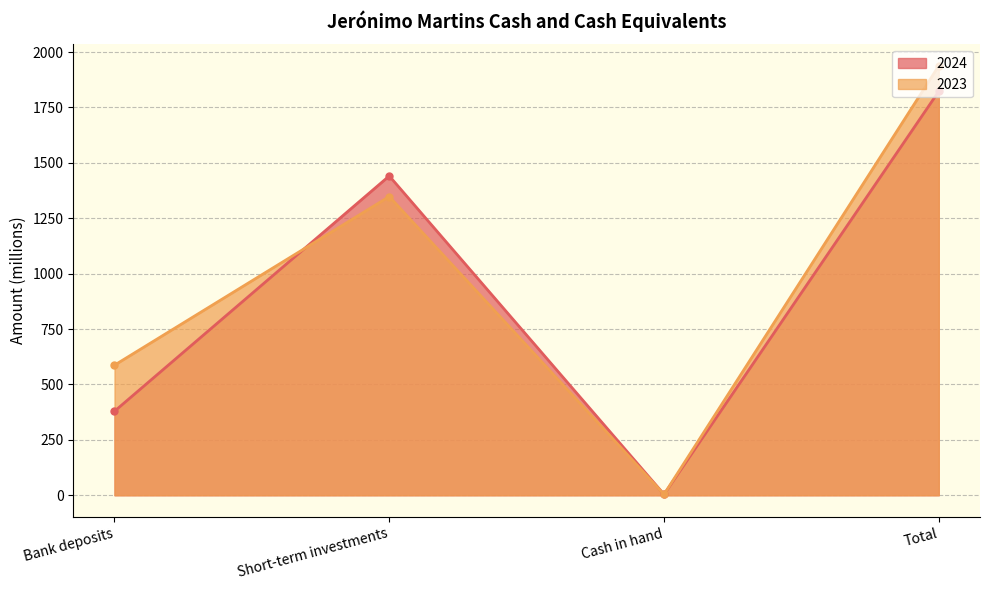

What is the value of the 2023 point at the 3rd from the left?

4